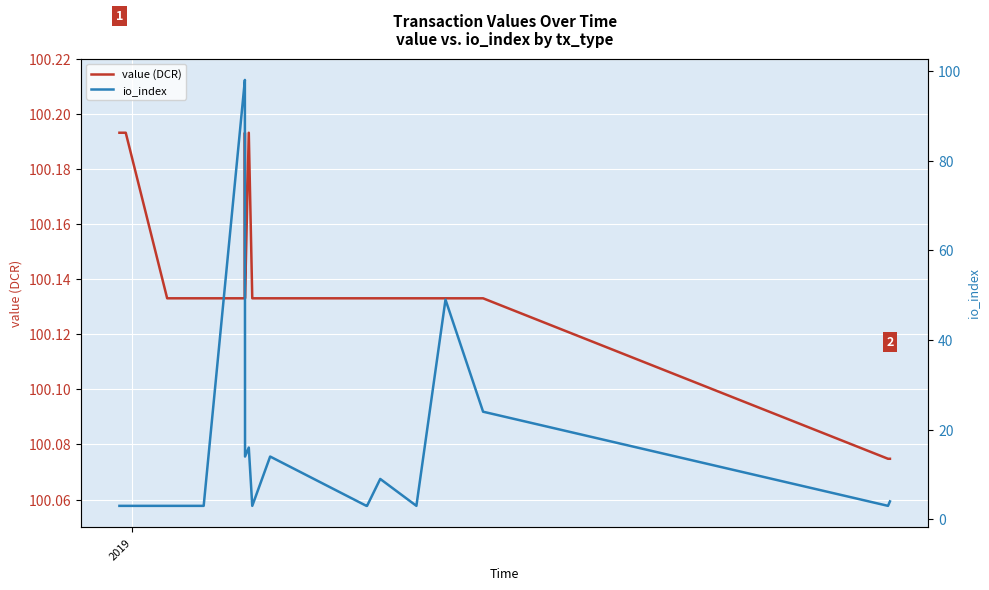

How many data points in io_index are above 4?

8